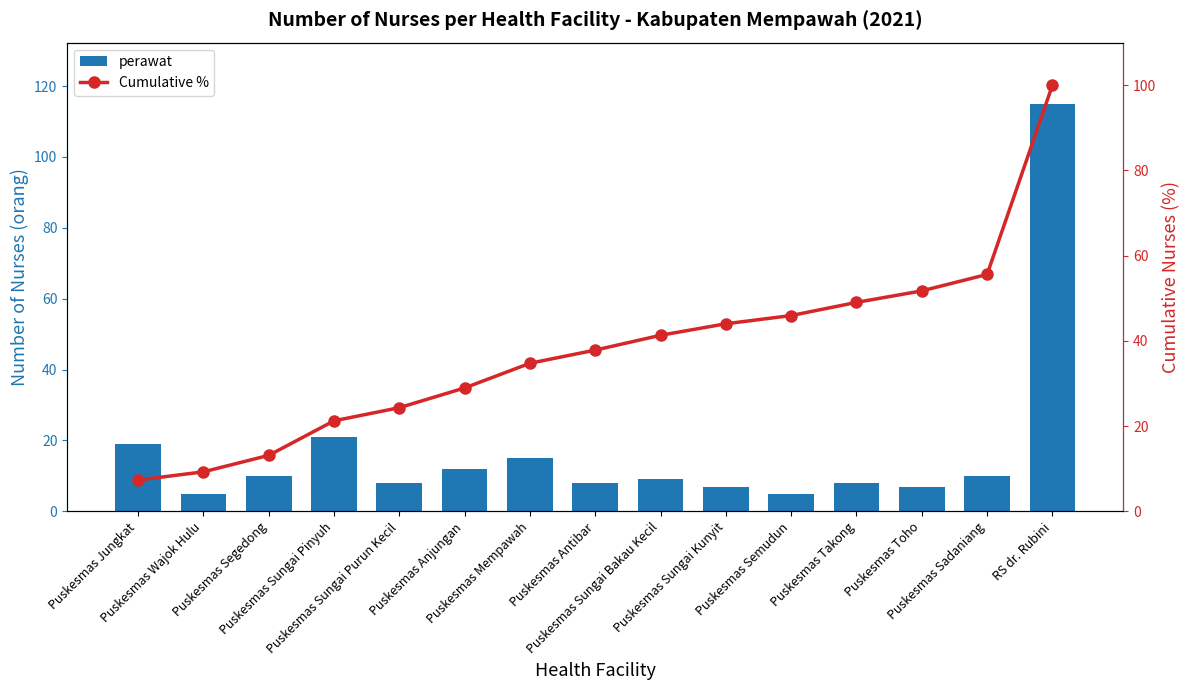

Between Puskesmas Segedong and Puskesmas Jungkat, which is larger?

Puskesmas Jungkat